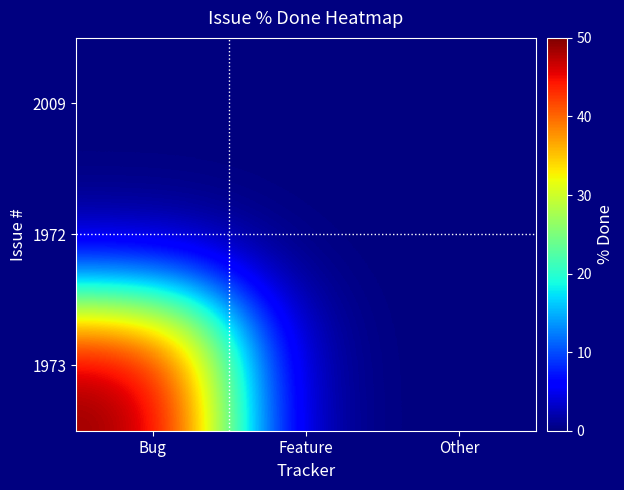

List the series in order of their peak value, highest first.

1973, 2009, 1972